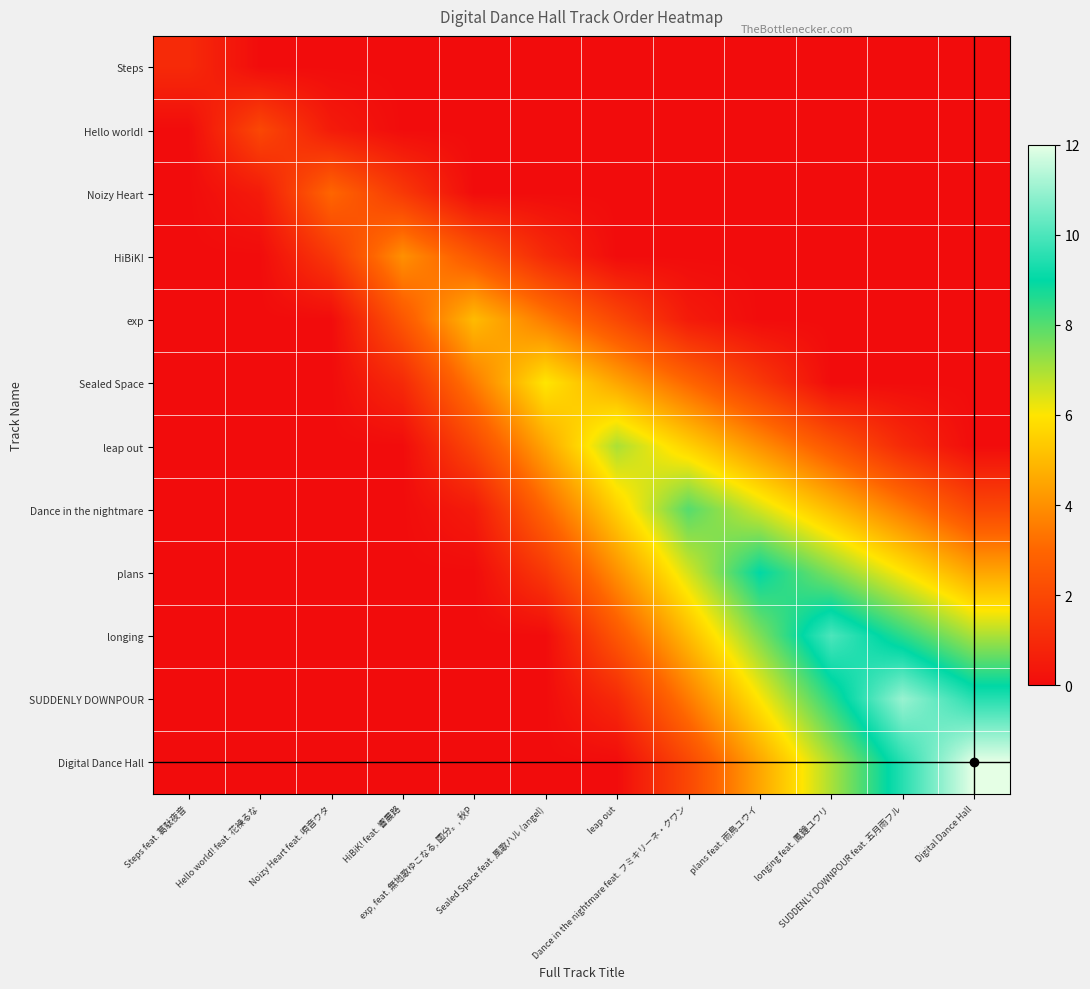

Which series has the widest spread of values?

Digital Dance Hall